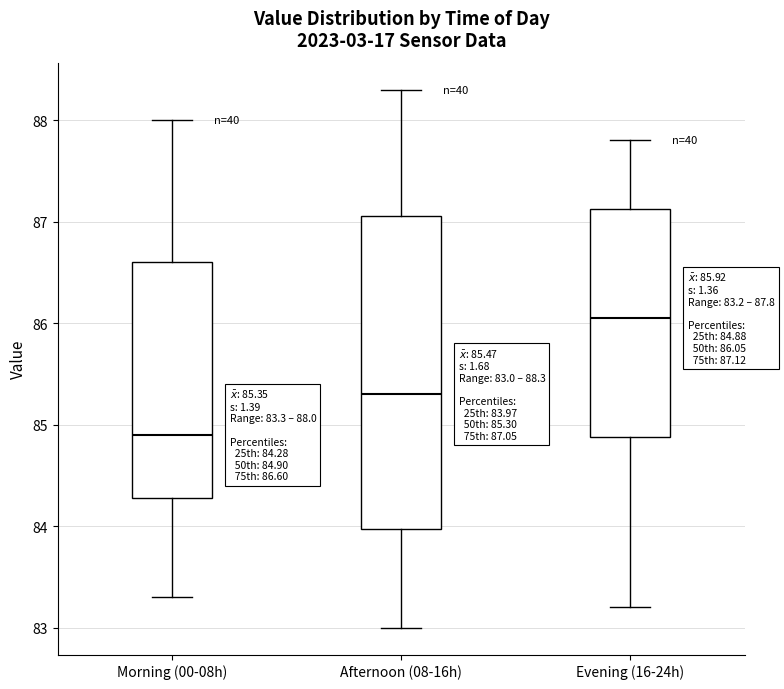

Which box has the lowest median line?

Morning (00-08h)